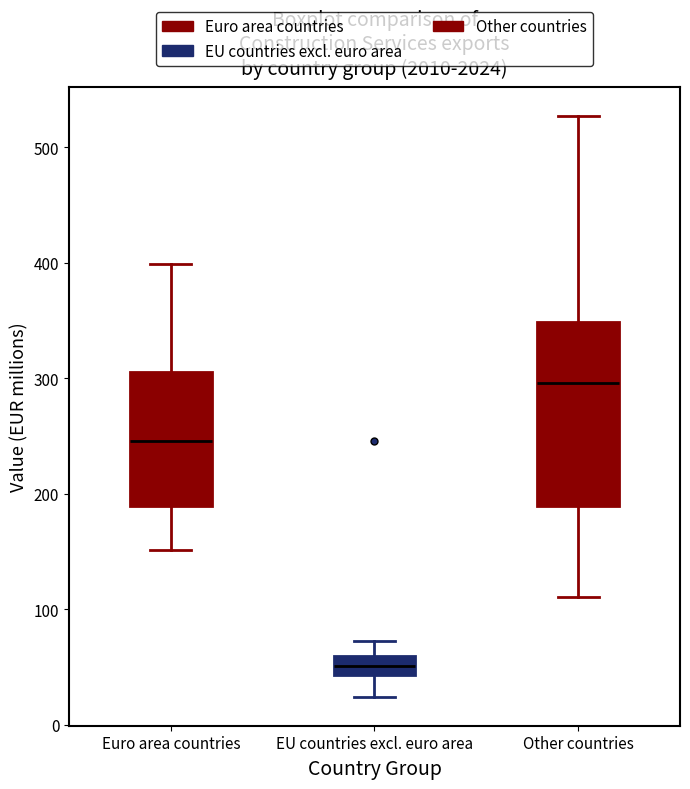

Comparing the boxes themselves (not the whiskers), which one is the tallest?

Other countries